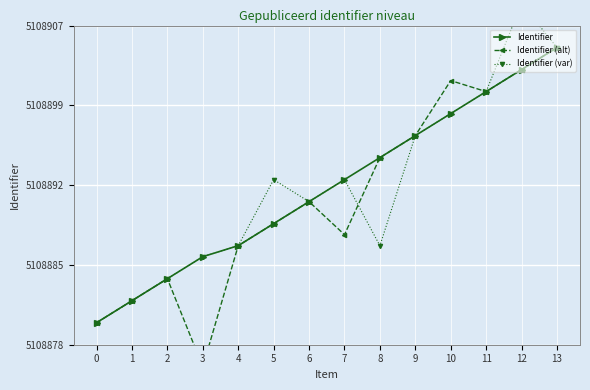

What is the difference between the Identifier (alt) values at 1 and 4?

5